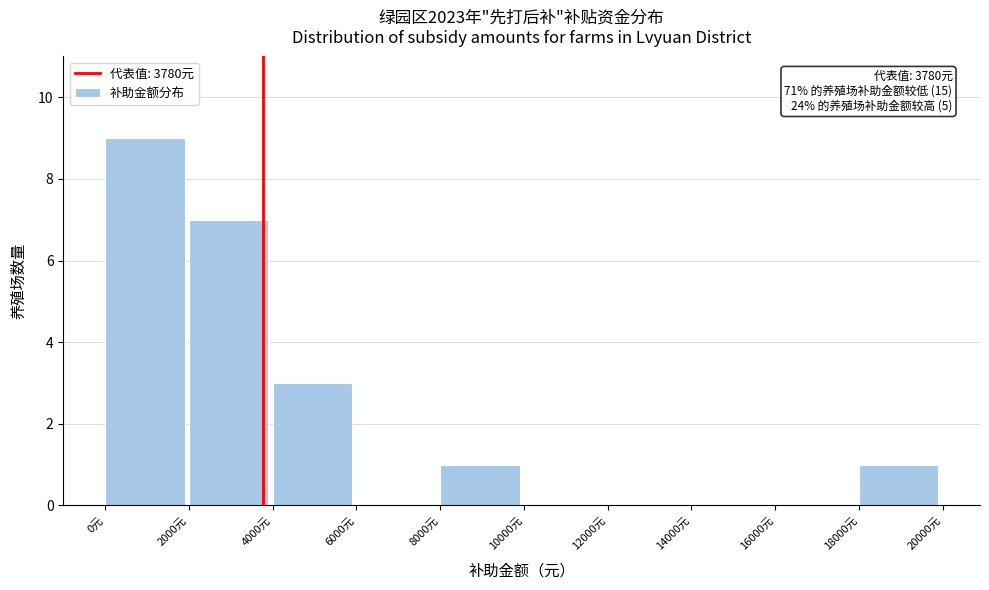

Over which range of the x-axis is the bar tallest?

0 to 2000